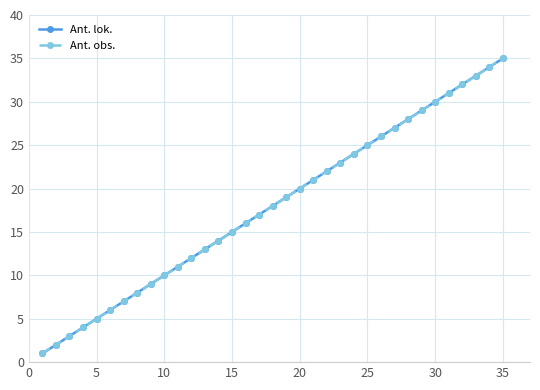

What is the smallest value displayed?

1